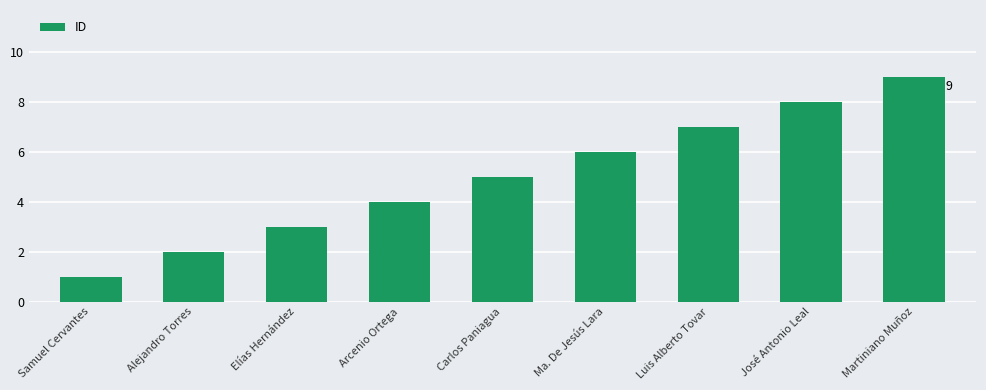

What is the difference between the values at Luis Alberto Tovar and Ma. De Jesús Lara?

1